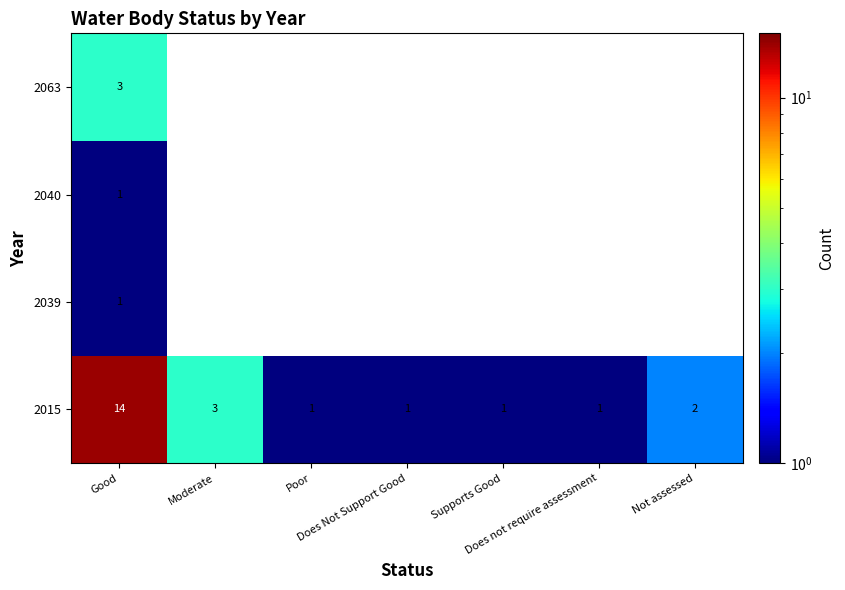

What is the highest value of the 2015 series?

14